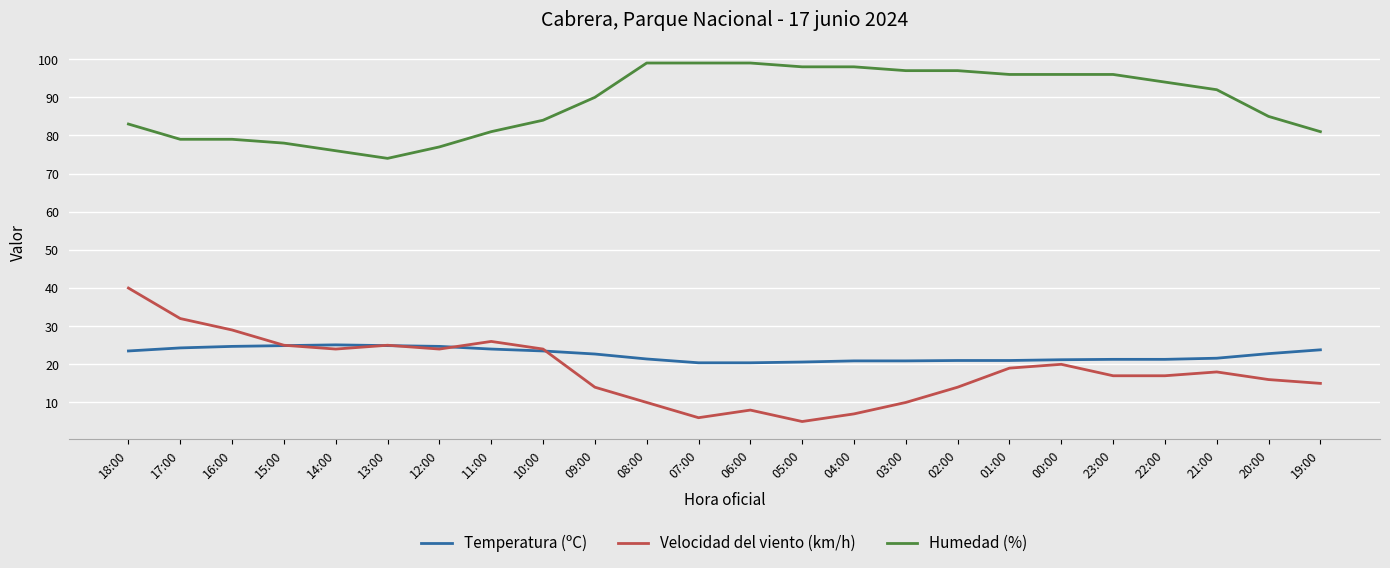

List the series in order of their peak value, lowest first.

Temperatura (ºC), Velocidad del viento (km/h), Humedad (%)